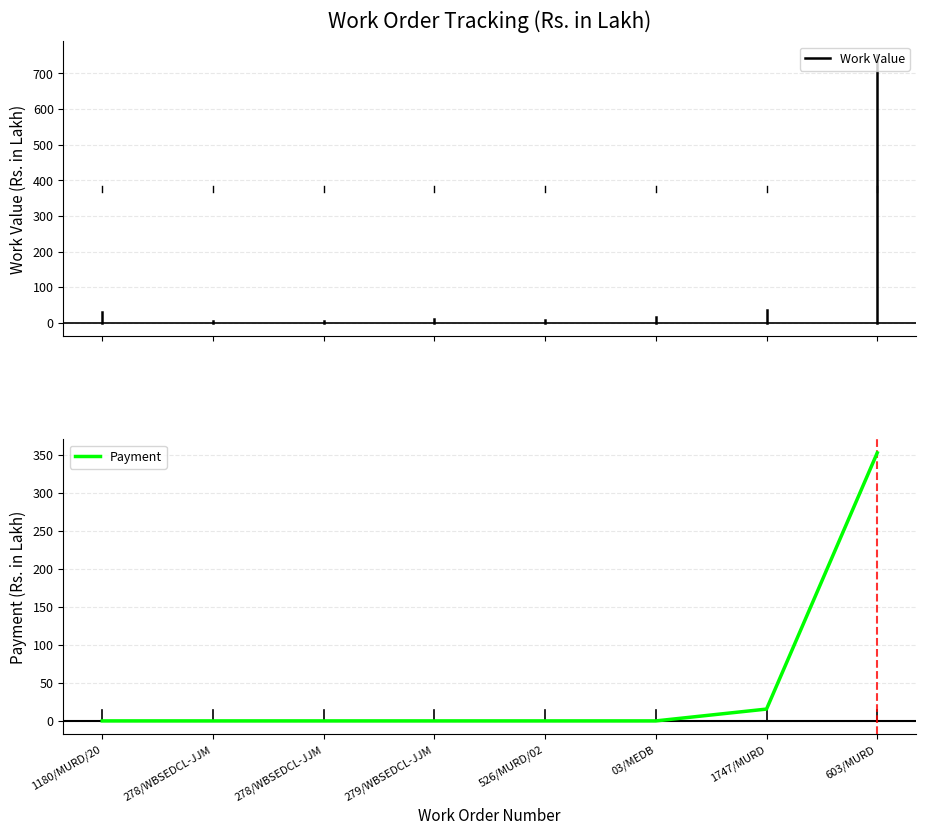

Rank the categories by value from highest to lowest.

603/MURD, 1747/MURD, 1180/MURD/20, 278/WBSEDCL-JJM, 278/WBSEDCL-JJM, 279/WBSEDCL-JJM, 526/MURD/02, 03/MEDB